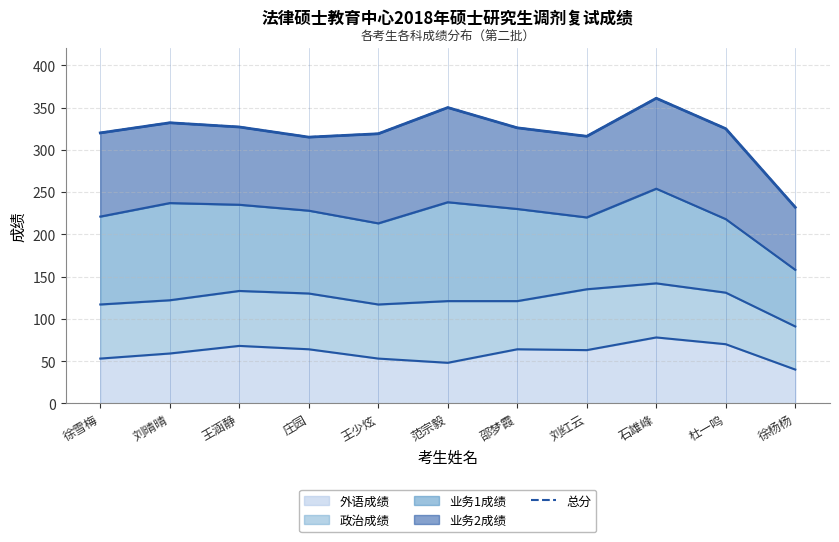

True or false: 外语成绩 has a value of 40 at 徐杨杨.

True